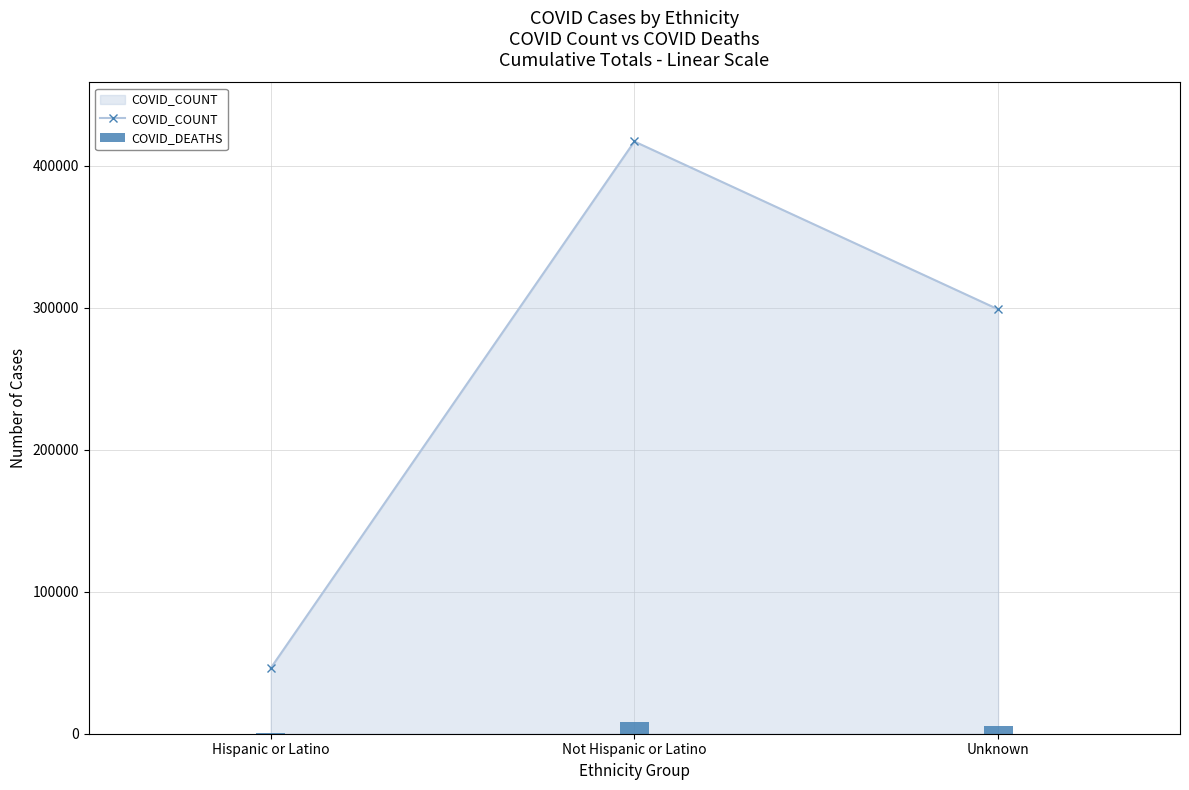

List the labels in order of value, largest first.

Not Hispanic or Latino, Unknown, Hispanic or Latino